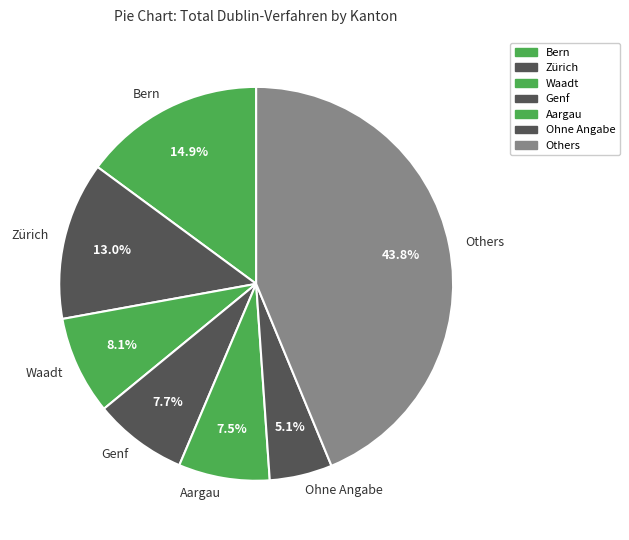

Which category has the smallest portion of the pie?

Ohne Angabe